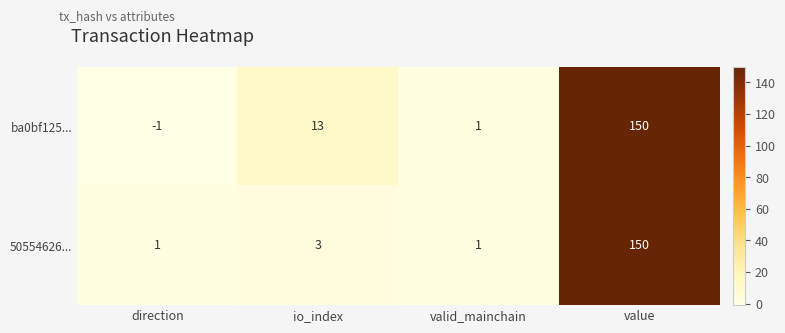

Which series changed the most between direction and value?

ba0bf125...